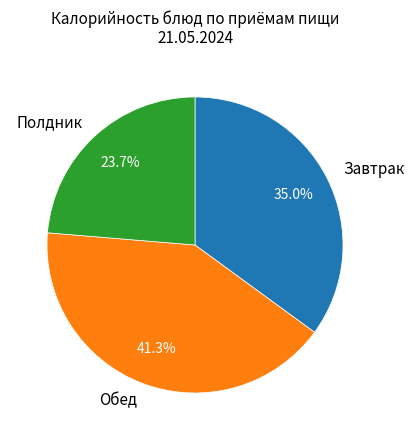

Which has a higher value, Полдник or Обед?

Обед